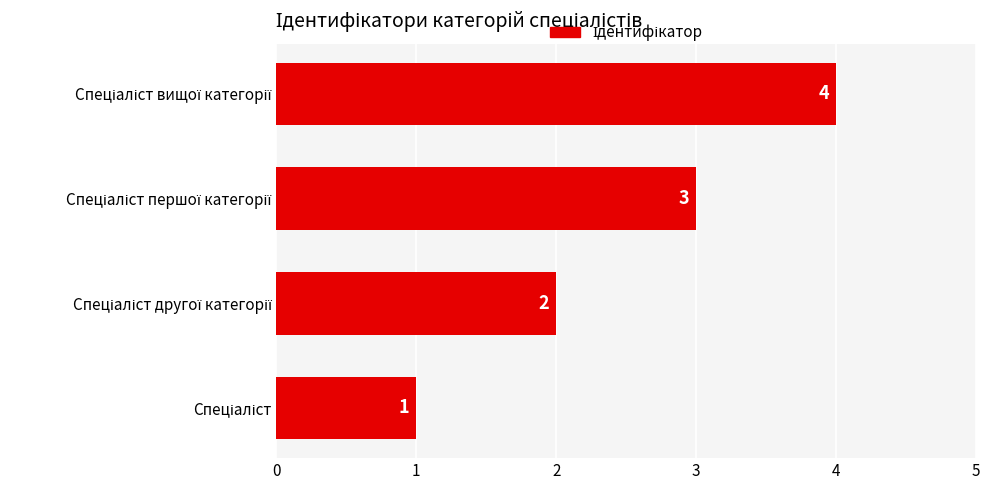

How many bars are there in total?

4